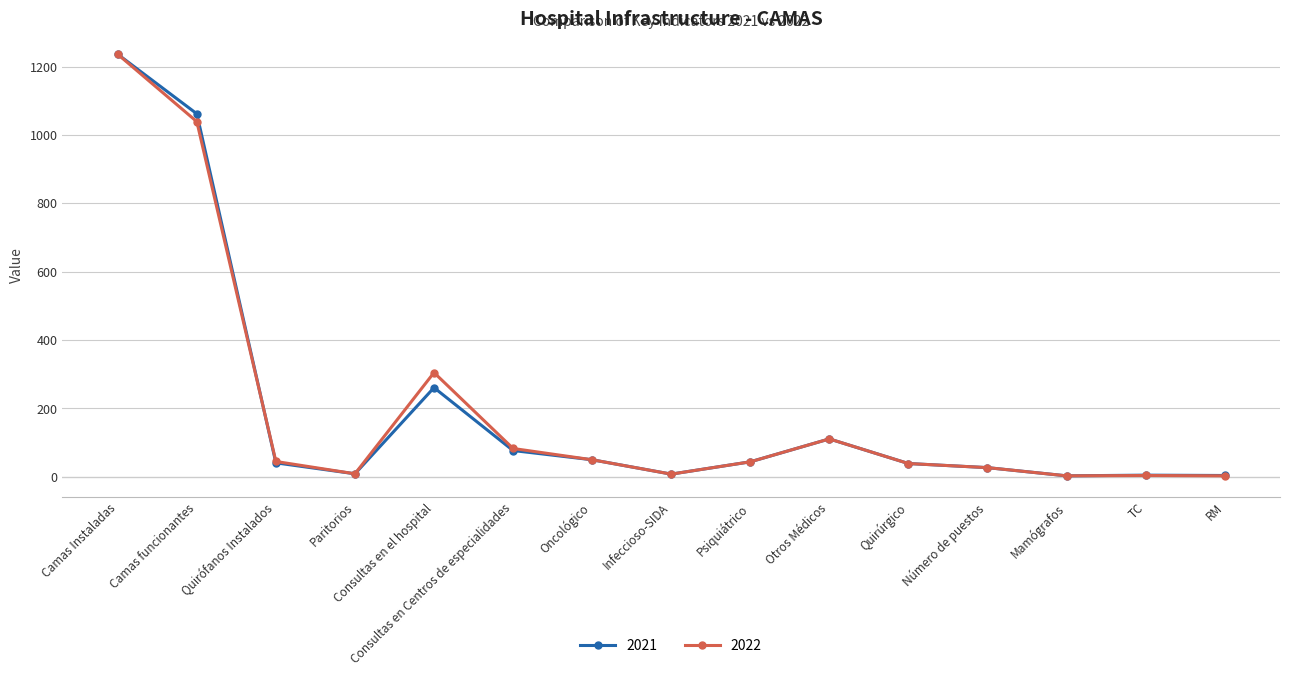

At which category does 2022 reach its first local valley?

Paritorios